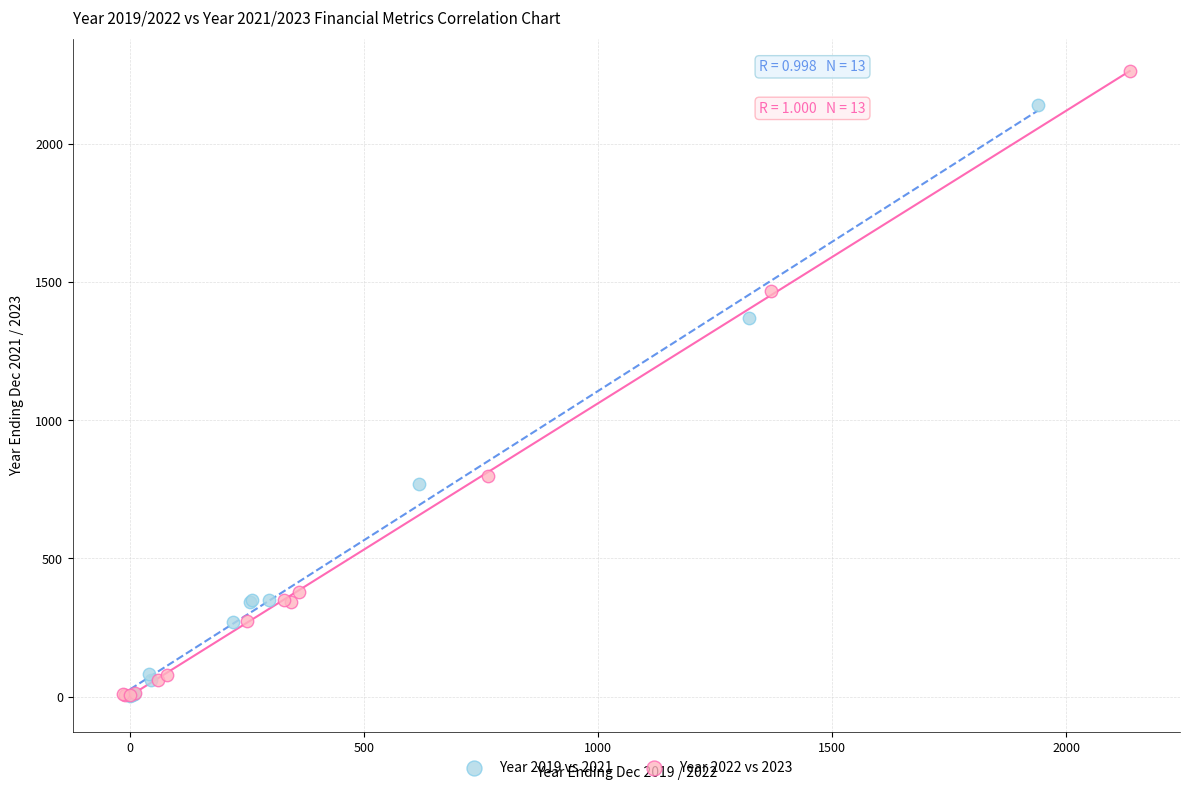

Which series reaches the maximum Y coordinate?

Year 2022 vs 2023